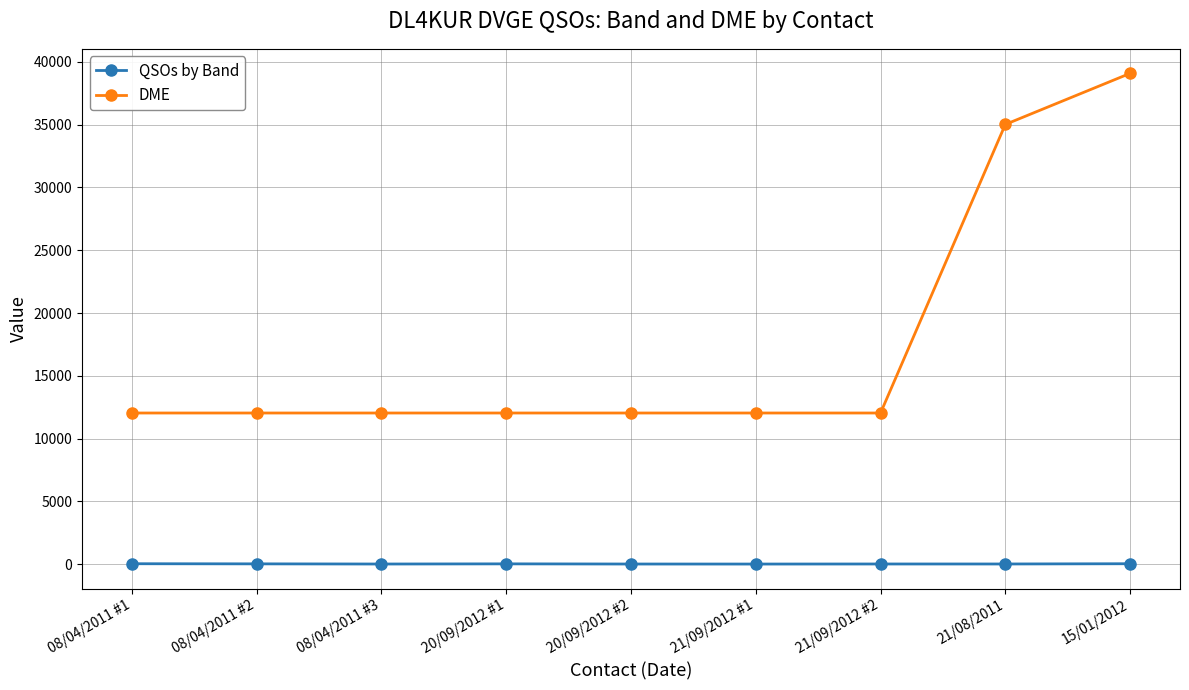

True or false: QSOs by Band and DME intersect in this chart.

False